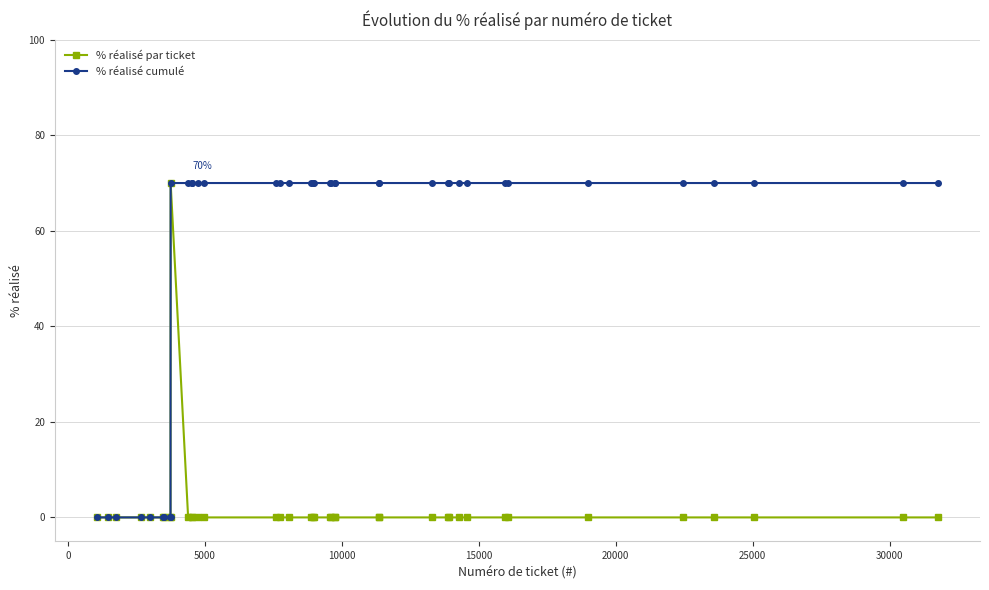

Which series has the largest total across all categories?

% réalisé cumulé